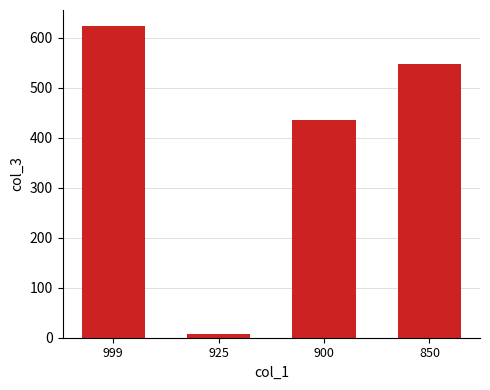

What is the average value?

403.7